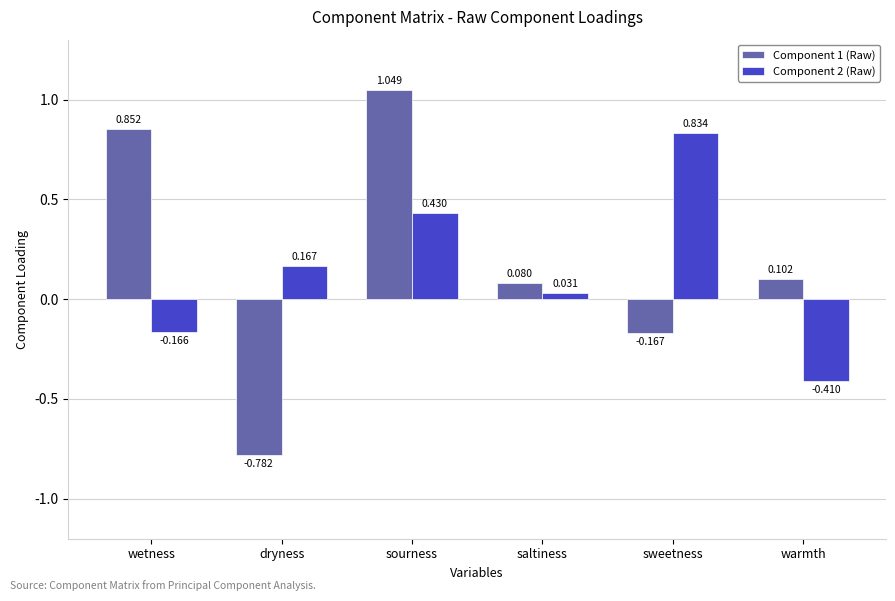

How many values in Component 1 (Raw) are below zero?

2